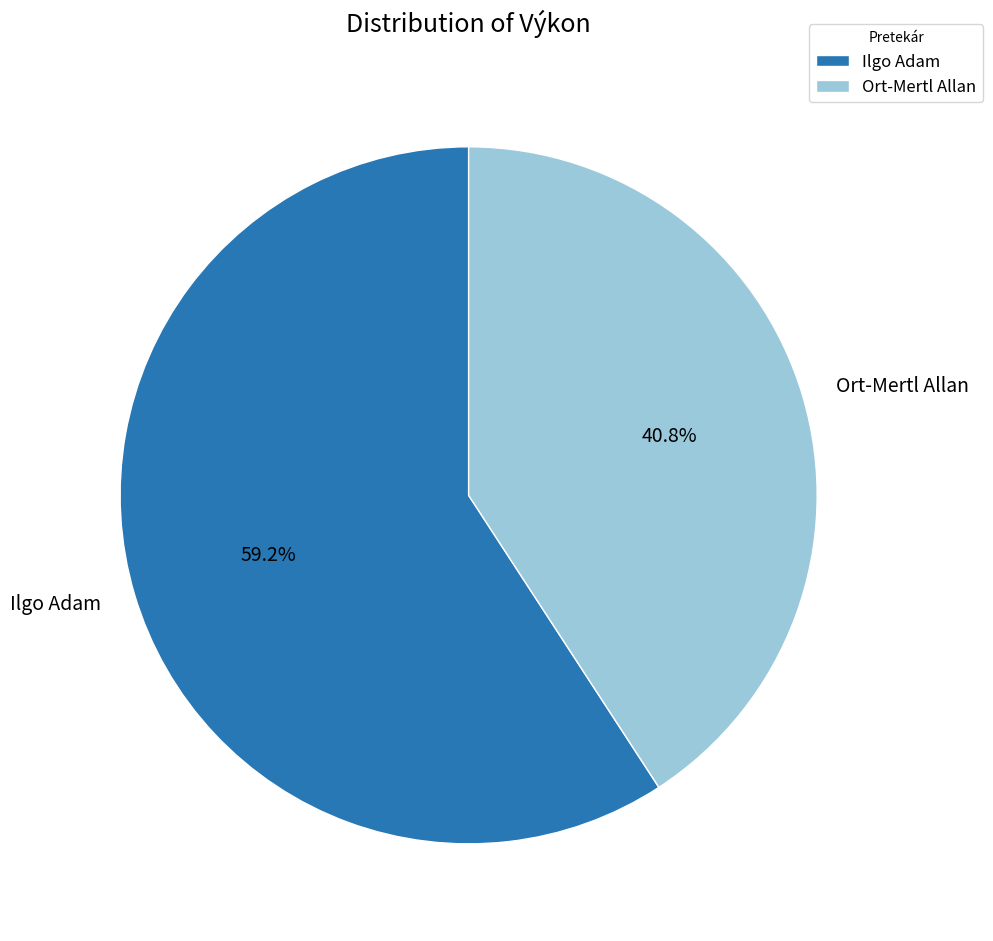

How many slices are in this pie chart?

2